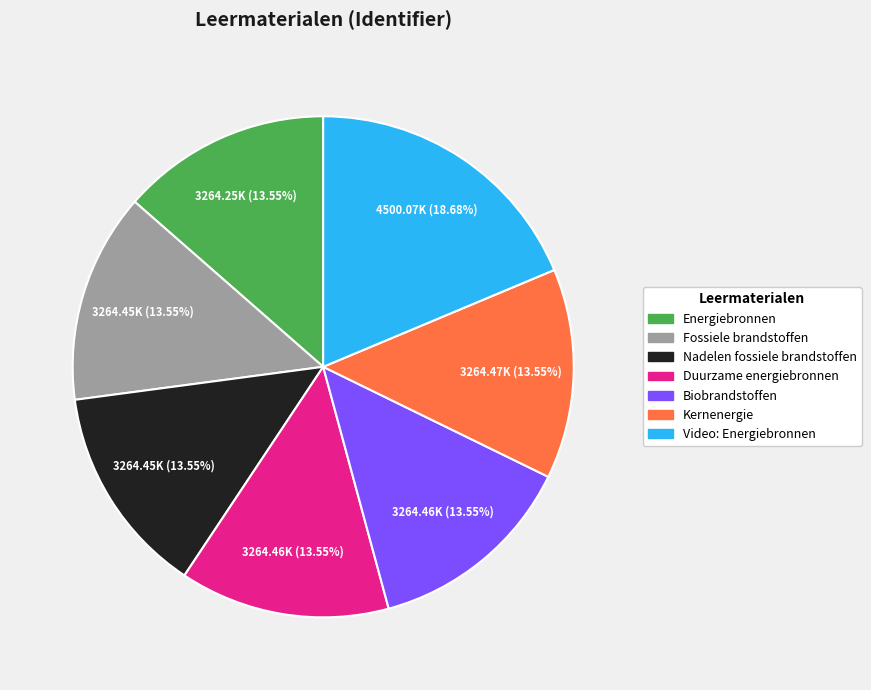

Does any single category account for the majority?

No